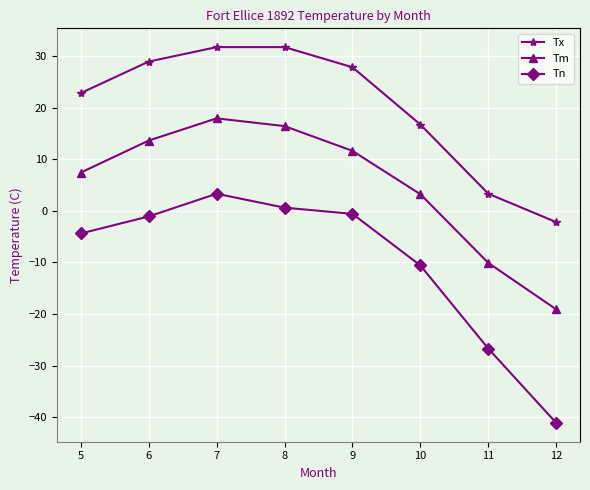

Where does the Tn series first go above -1?

7